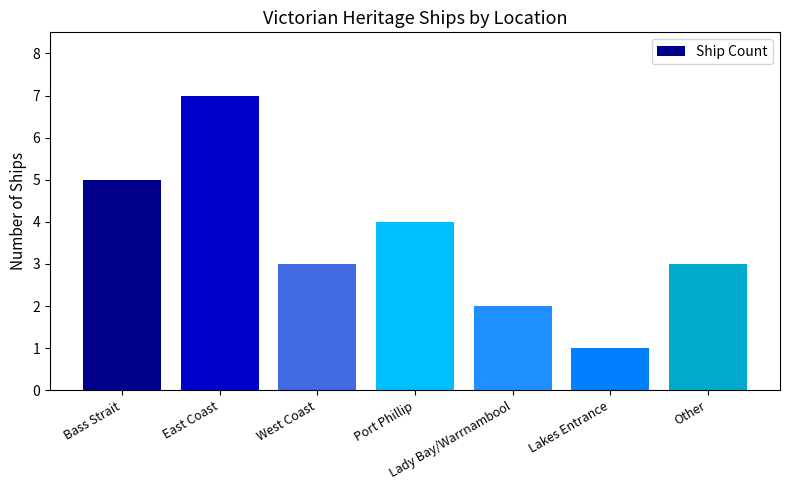

Reading right to left, extract all data points from this chart.

3	1	2	4	3	7	5